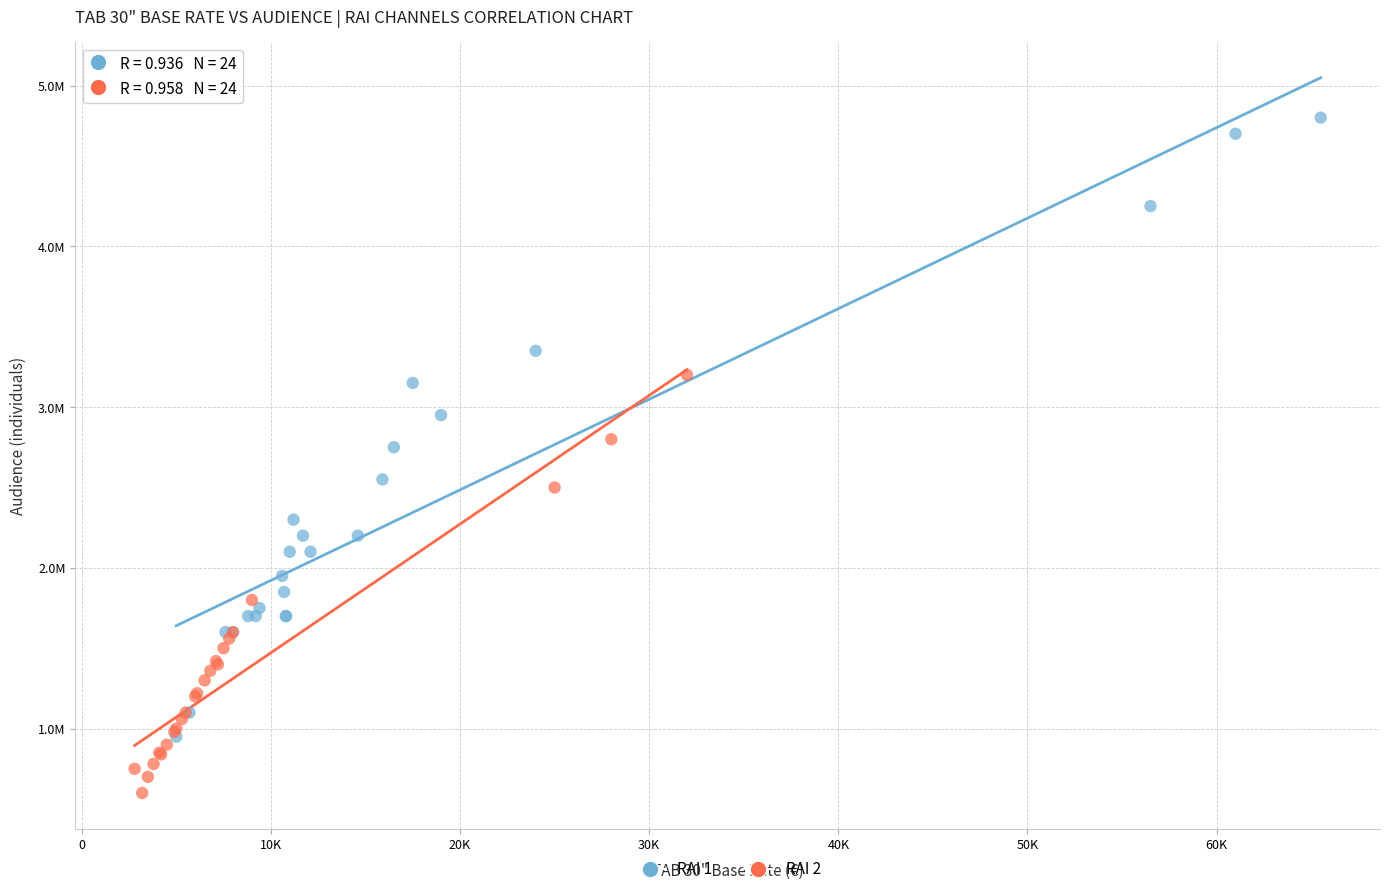

What are all the series names shown in the legend?

RAI 1, RAI 2